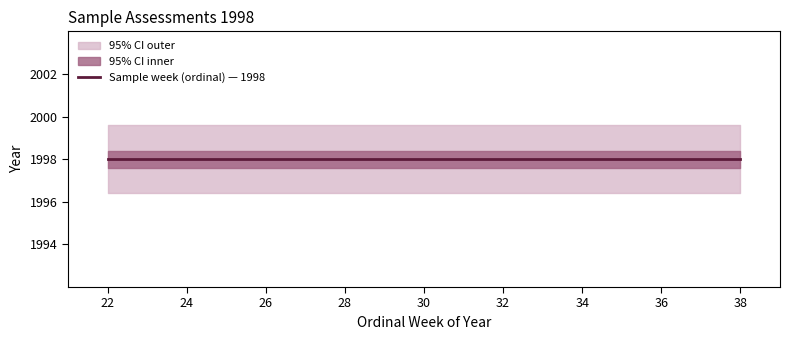

How many data points does each series have?

10